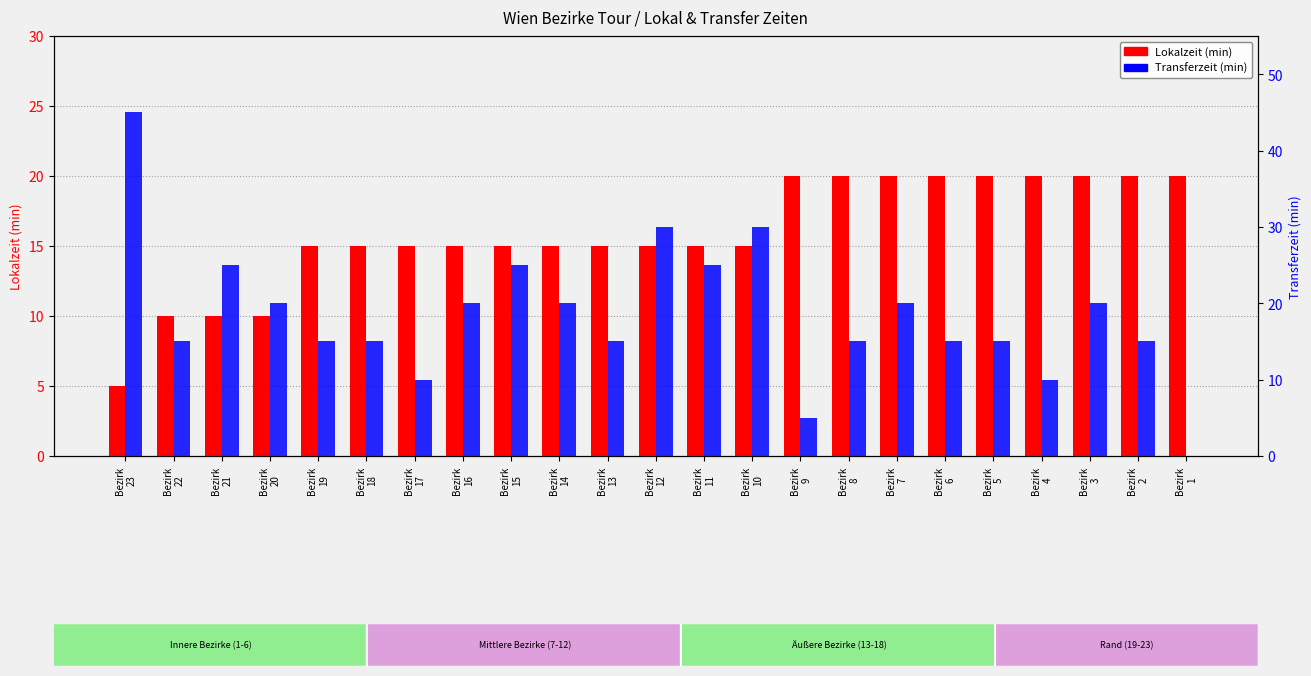

At how many categories does at least one series exceed 30?

1